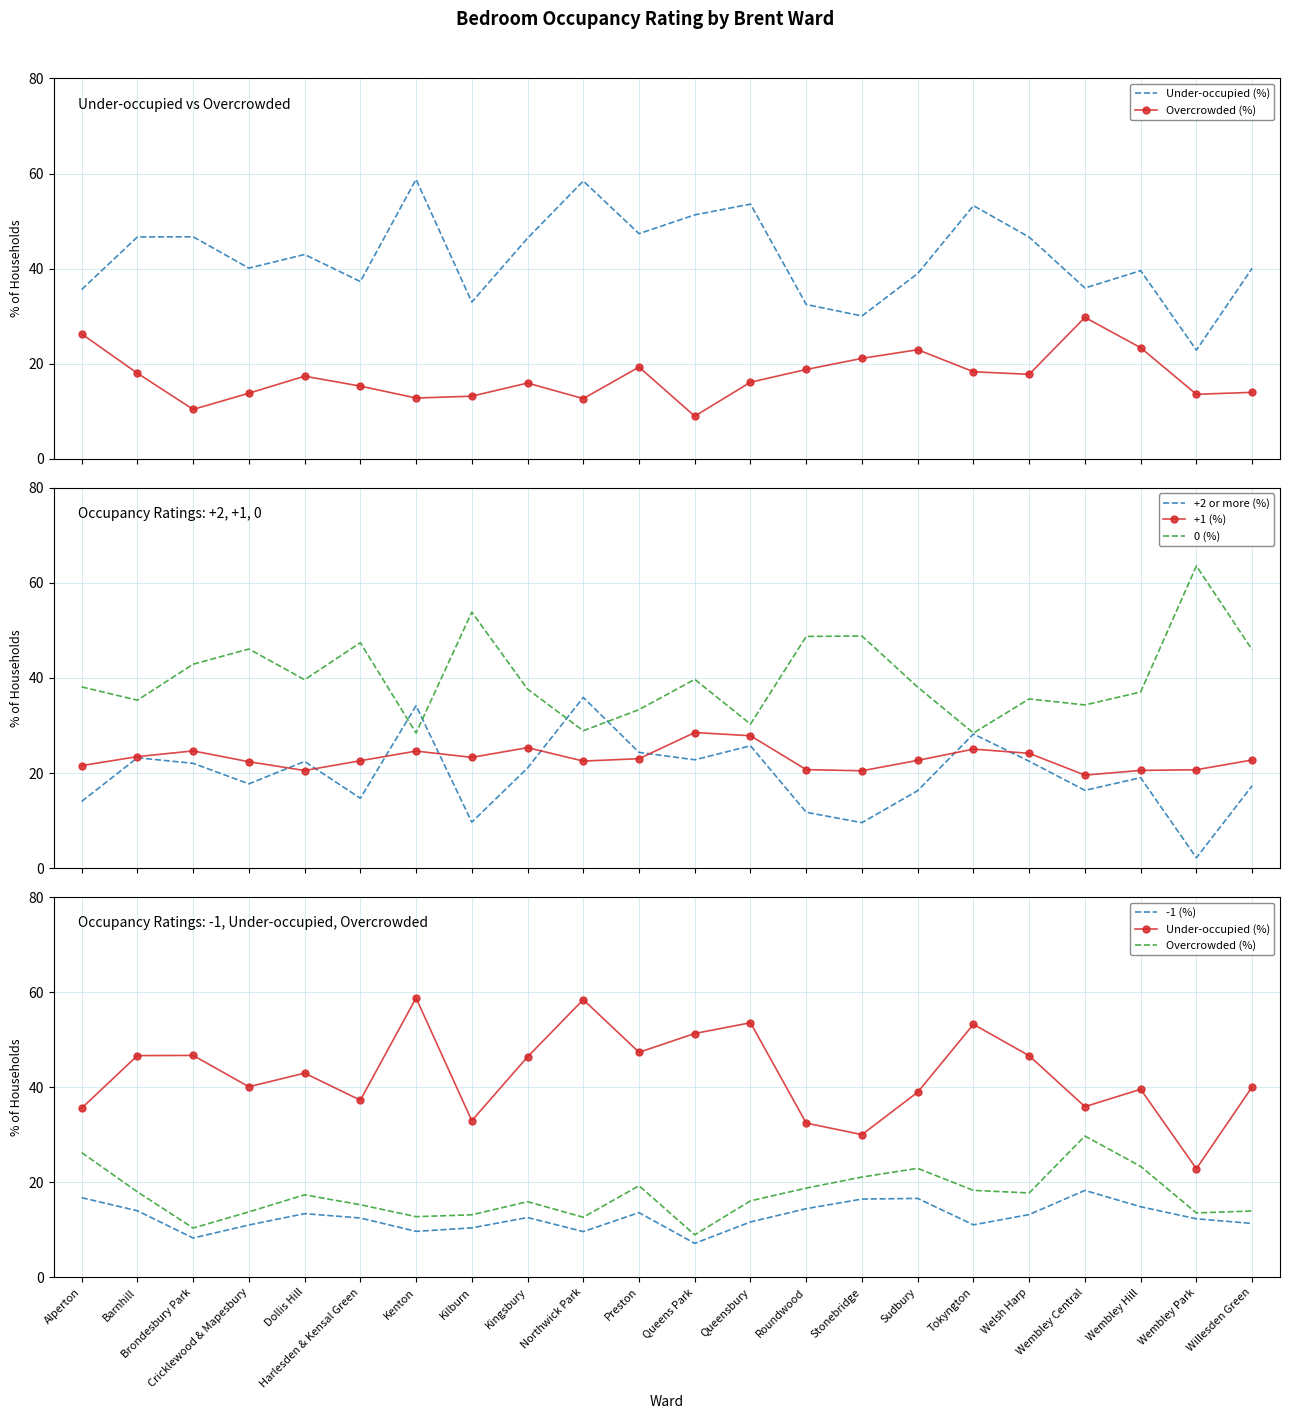

Reading right to left, what are all the values shown in this chart?

Under-occupied (%): 40.1	22.9	39.6	35.9	46.6	53.3	39.0	30.0	32.5	53.6	51.3	47.4	58.4	46.4	33.0	58.8	37.3	43.0	40.1	46.7	46.7	35.6
Overcrowded (%): 14.0	13.6	23.4	29.7	17.8	18.3	23.0	21.1	18.8	16.1	9.0	19.3	12.7	15.9	13.2	12.8	15.3	17.4	13.8	10.4	18.0	26.3
+2 or more (%): 17.3	2.2	19.0	16.4	22.5	28.2	16.3	9.6	11.7	25.7	22.8	24.3	35.9	21.1	9.7	34.2	14.7	22.4	17.7	22.0	23.2	14.0
+1 (%): 22.8	20.7	20.6	19.6	24.1	25.0	22.7	20.5	20.7	27.9	28.5	23.0	22.5	25.3	23.3	24.6	22.6	20.5	22.4	24.7	23.5	21.6
0 (%): 45.9	63.6	37.1	34.3	35.6	28.4	38.1	48.8	48.7	30.3	39.7	33.3	28.9	37.7	53.9	28.4	47.4	39.6	46.1	42.9	35.3	38.1
-1 (%): 11.4	12.3	14.9	18.3	13.2	11.1	16.6	16.5	14.5	11.7	7.2	13.6	9.6	12.6	10.4	9.7	12.5	13.4	11.0	8.3	14.0	16.8